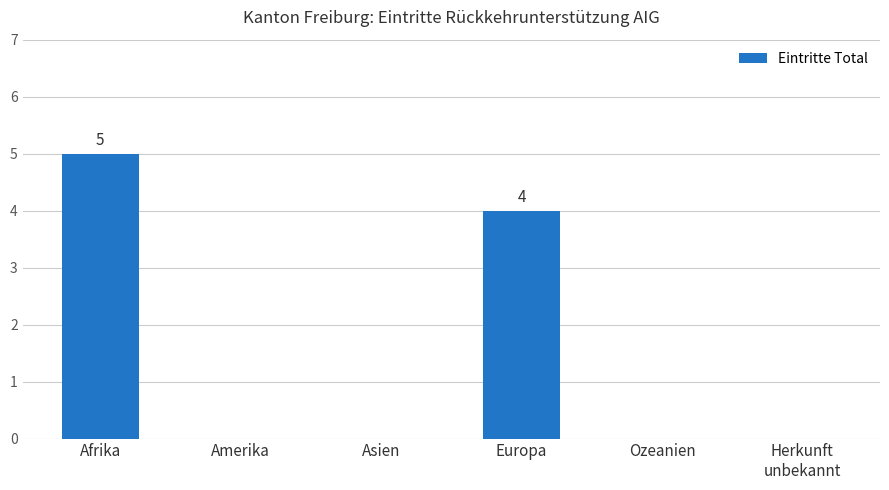

Is it true that the value at Amerika is -2?

False